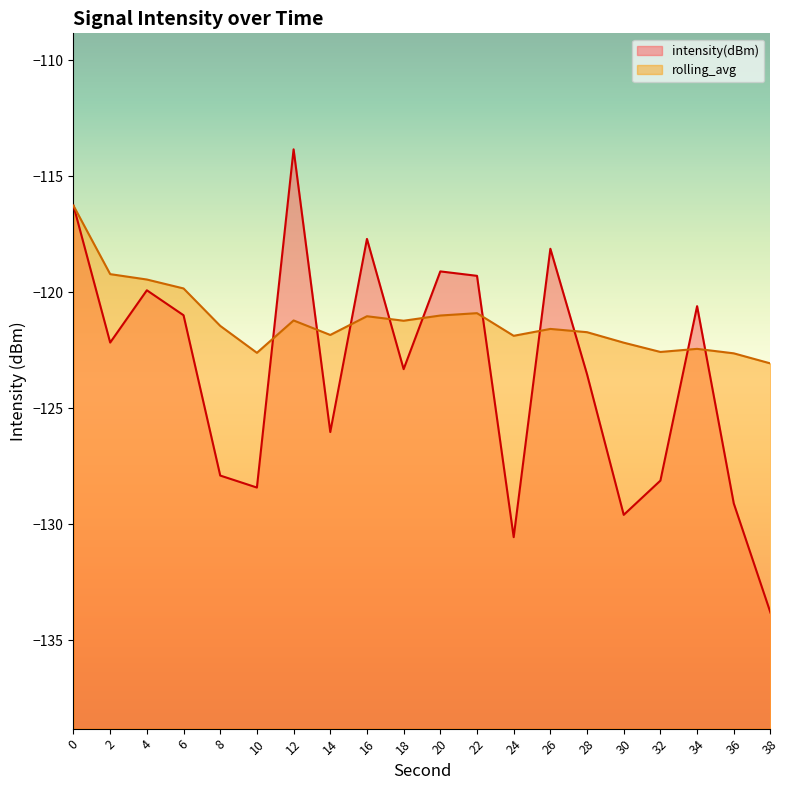

What is the lowest value of the intensity(dBm) series?

-133.8